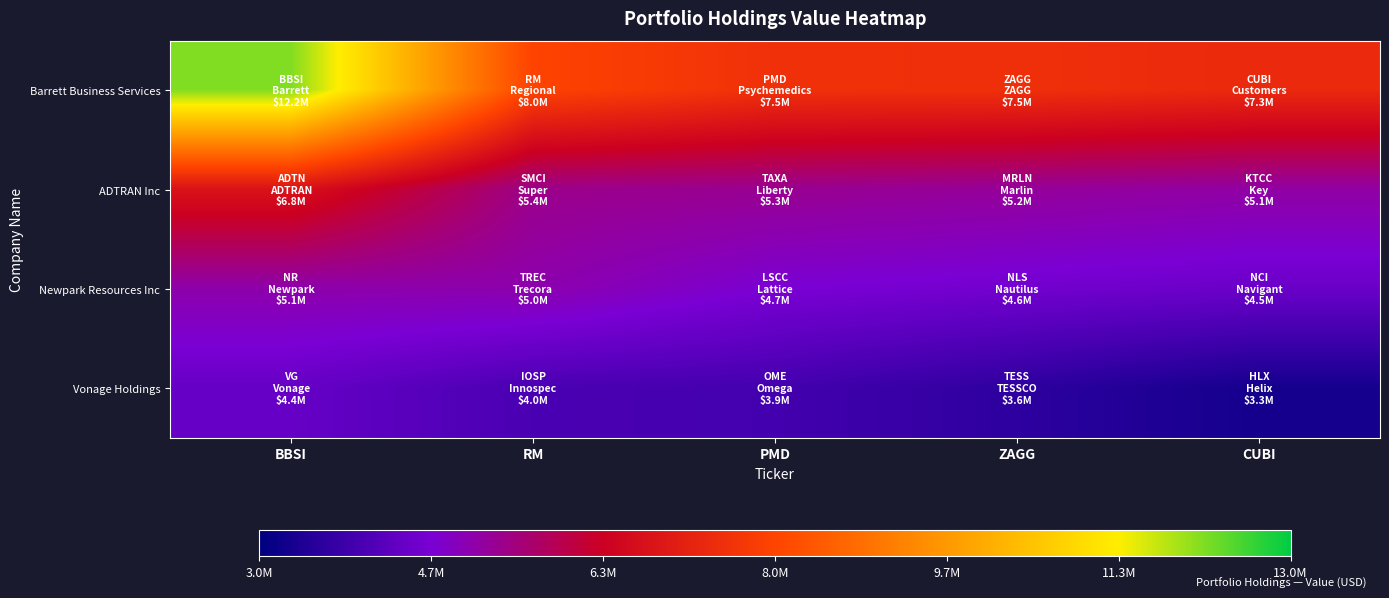

Which category has the lowest value across all series?

CUBI